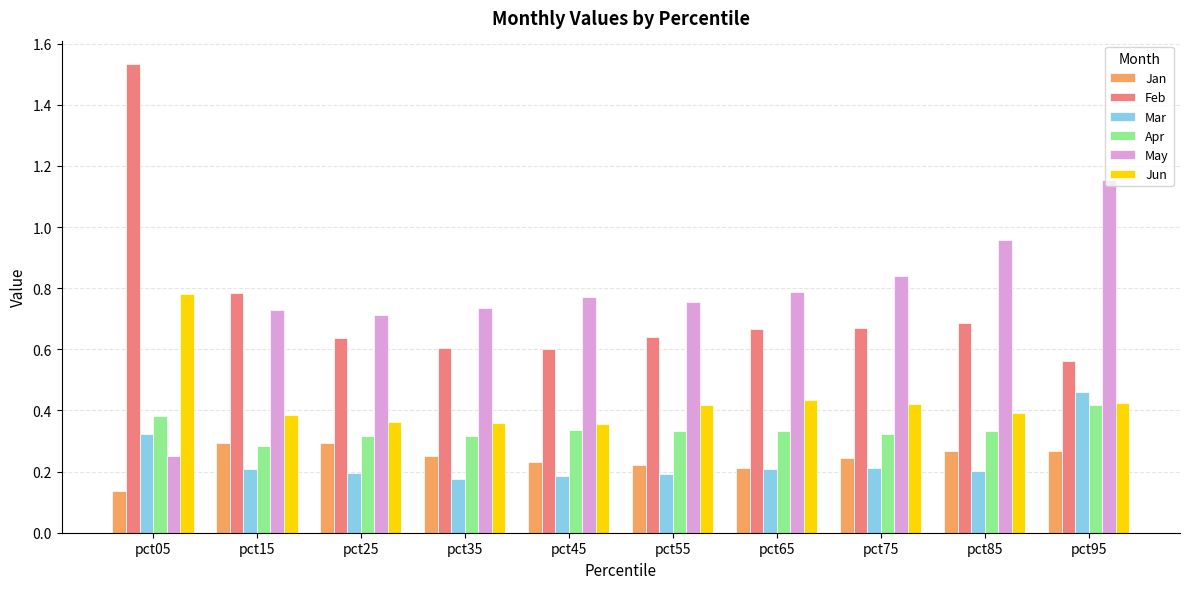

Which category has the highest value across all series?

pct05